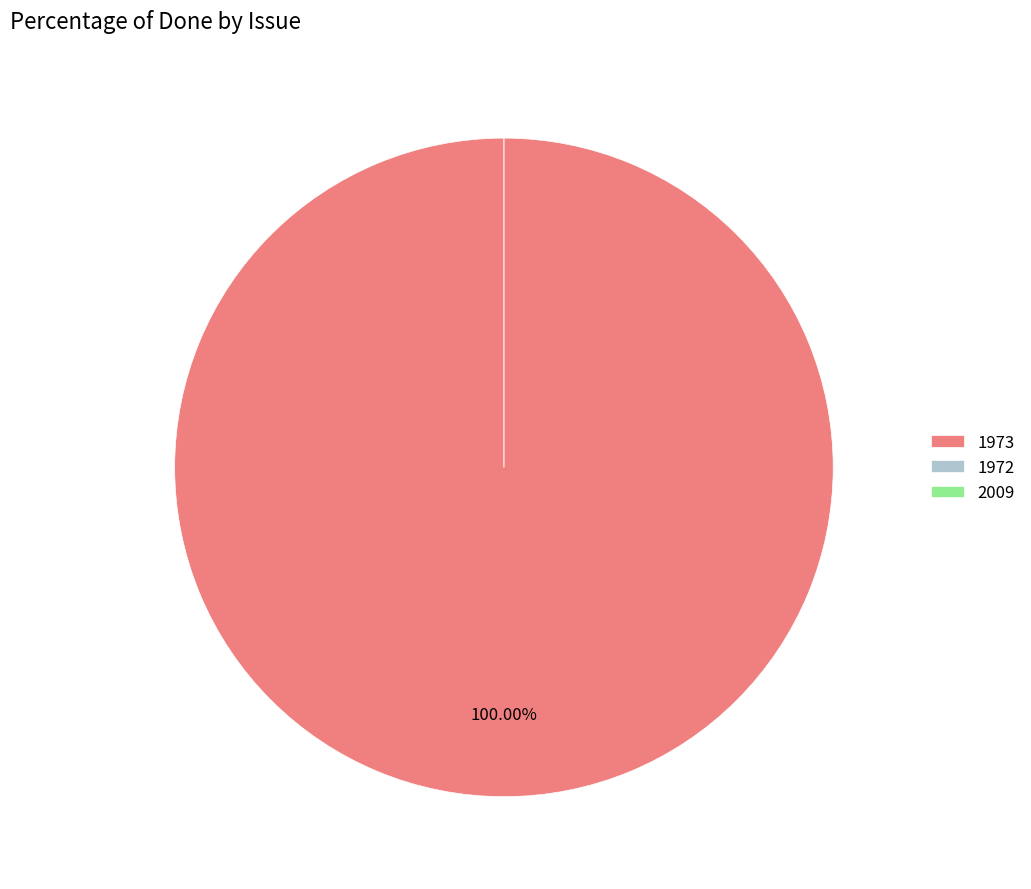

The 2009 slice represents 8% of the pie. True or false?

False